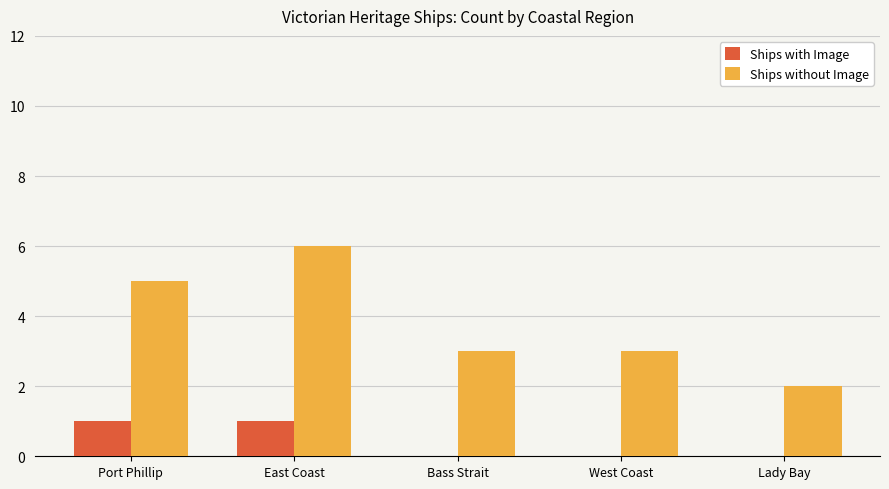

How many groups of bars are there?

5